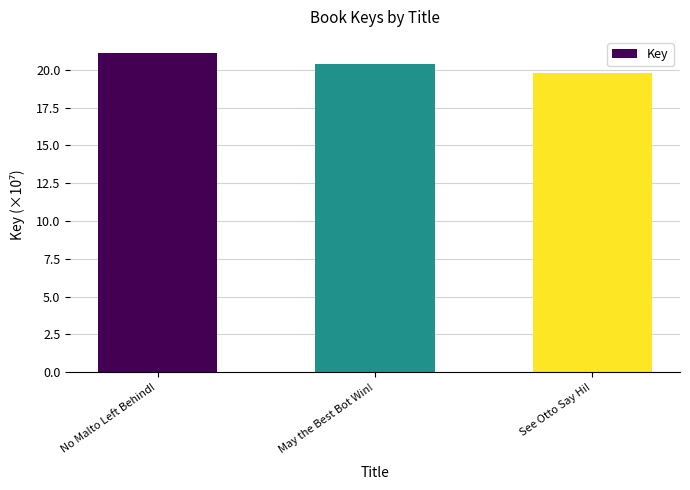

List the labels in order of value, largest first.

No Malto Left Behind!, May the Best Bot Win!, See Otto Say Hi!